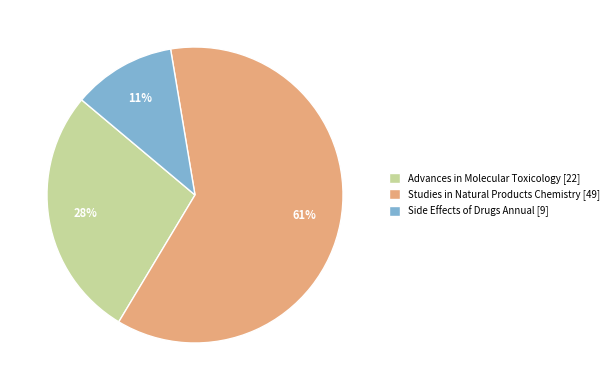

Combined, do Side Effects of Drugs Annual [9] and Studies in Natural Products Chemistry [49] account for over 50%?

Yes